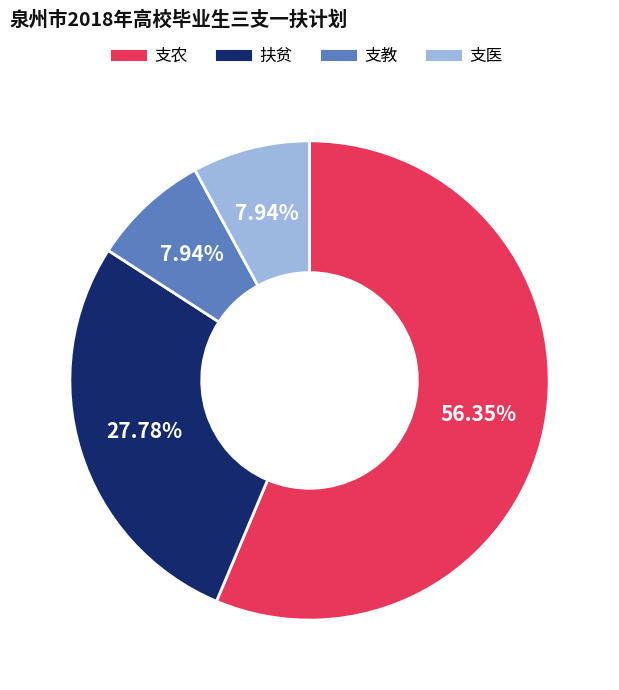

The 支医 slice represents 8% of the pie. True or false?

True